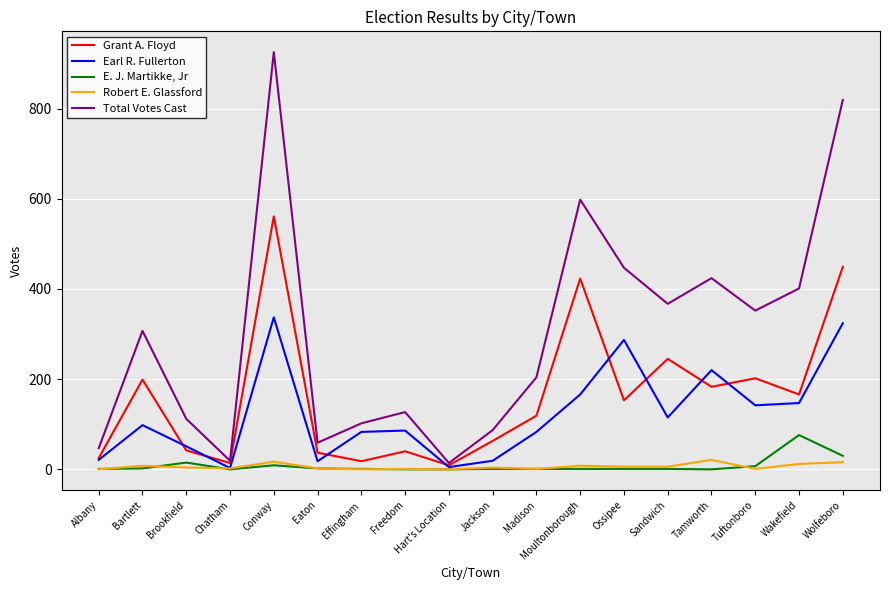

The Total Votes Cast series shows 102 at Effingham. True or false?

True